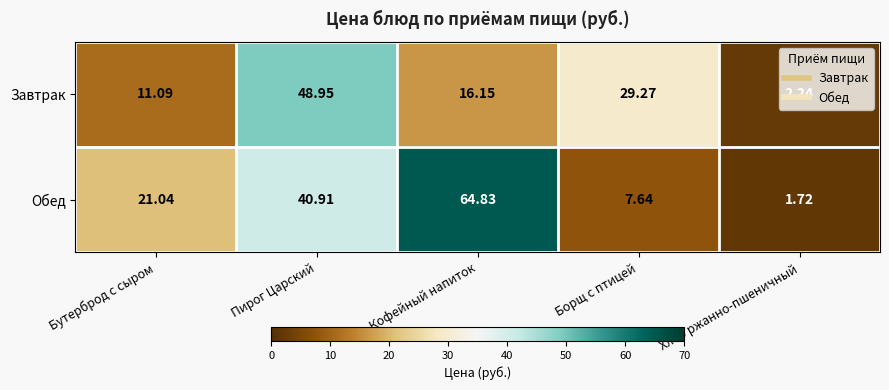

Which series changed the most between Бутерброд с сыром and Пирог Царский?

Завтрак